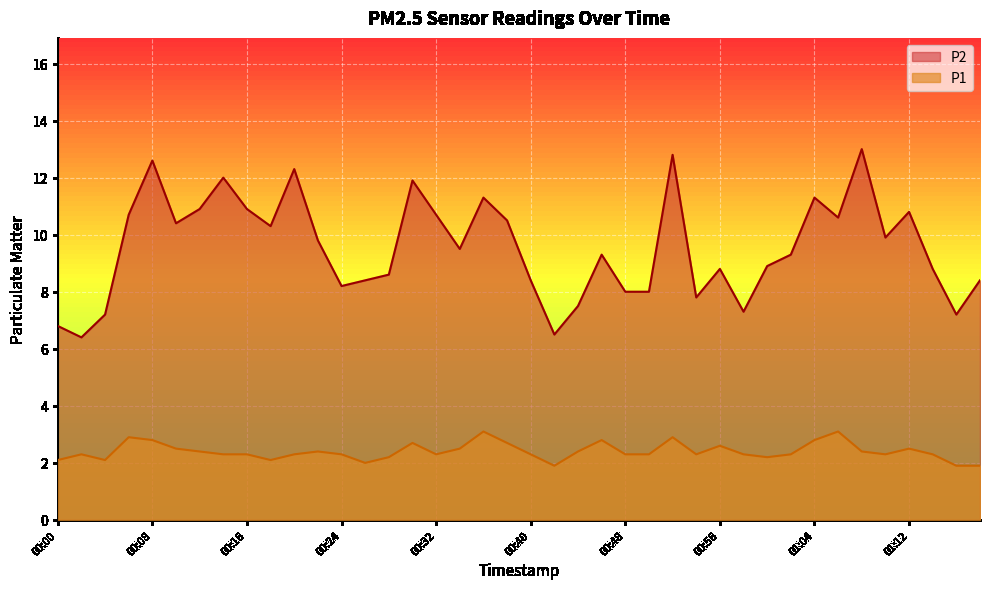

Does the chart display data point markers on the line(s)?

No